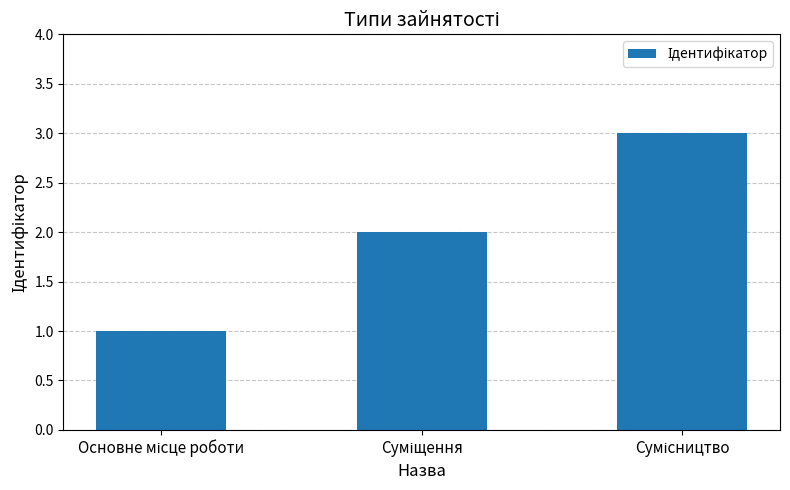

What is the greatest value displayed?

3